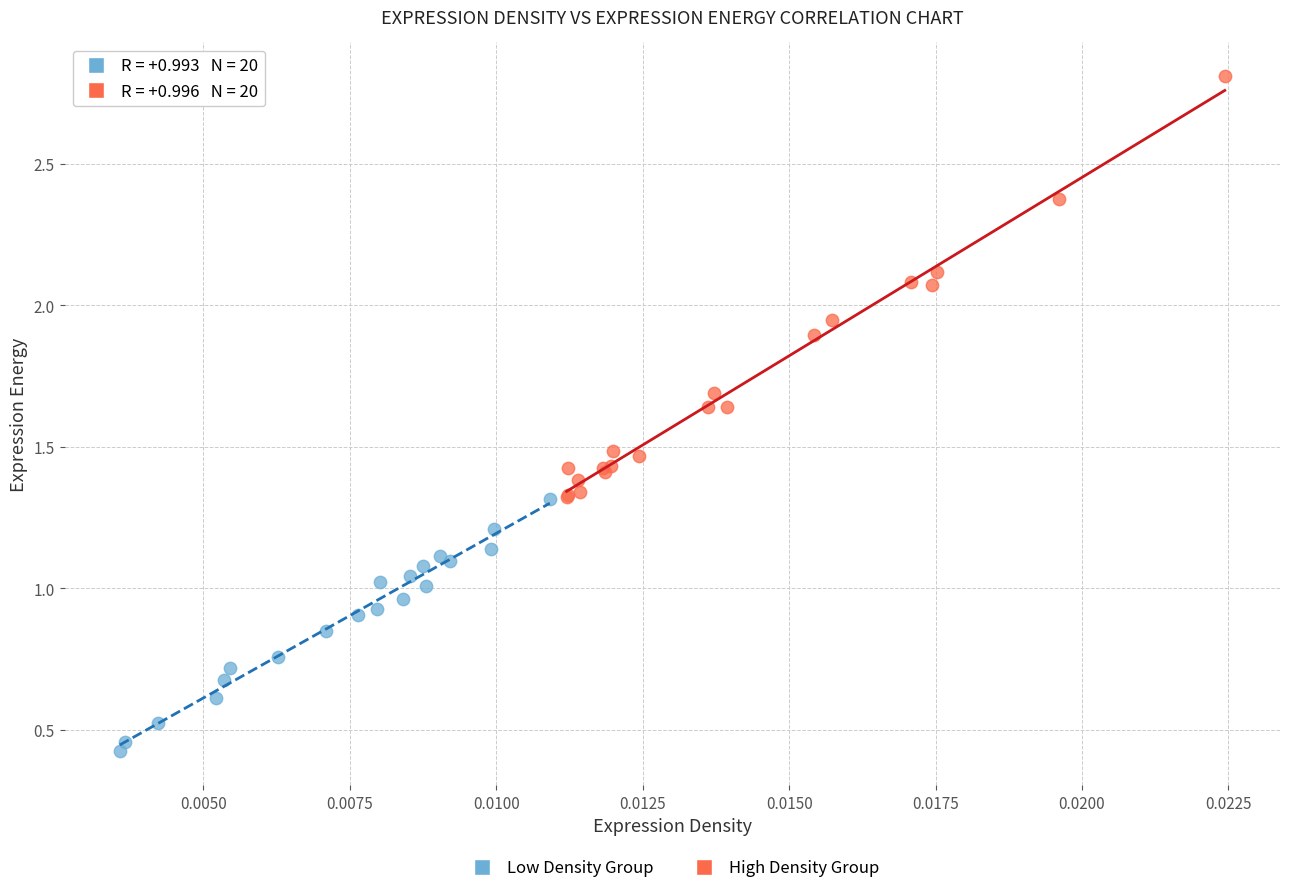

Which series contains the highest Y value?

High Density Group